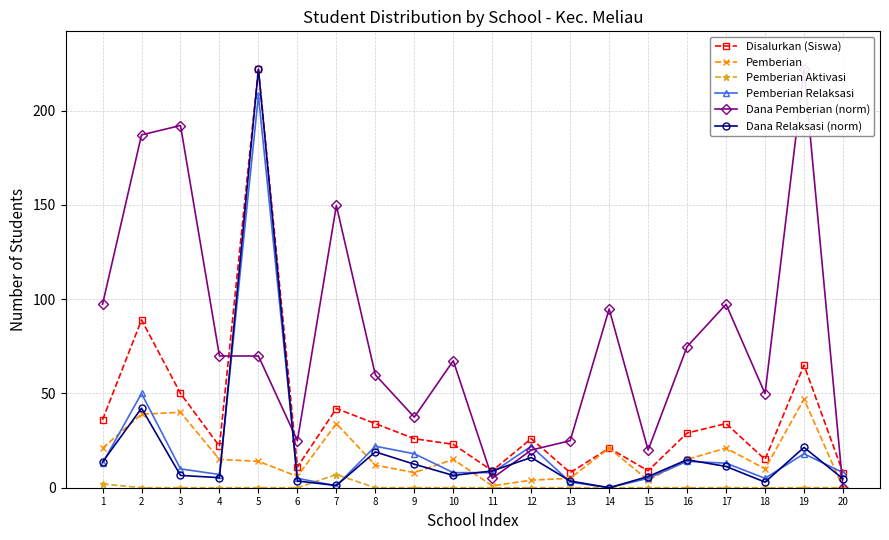

What is the value of the Dana Relaksasi (norm) point at the 18th from the left?

3.0